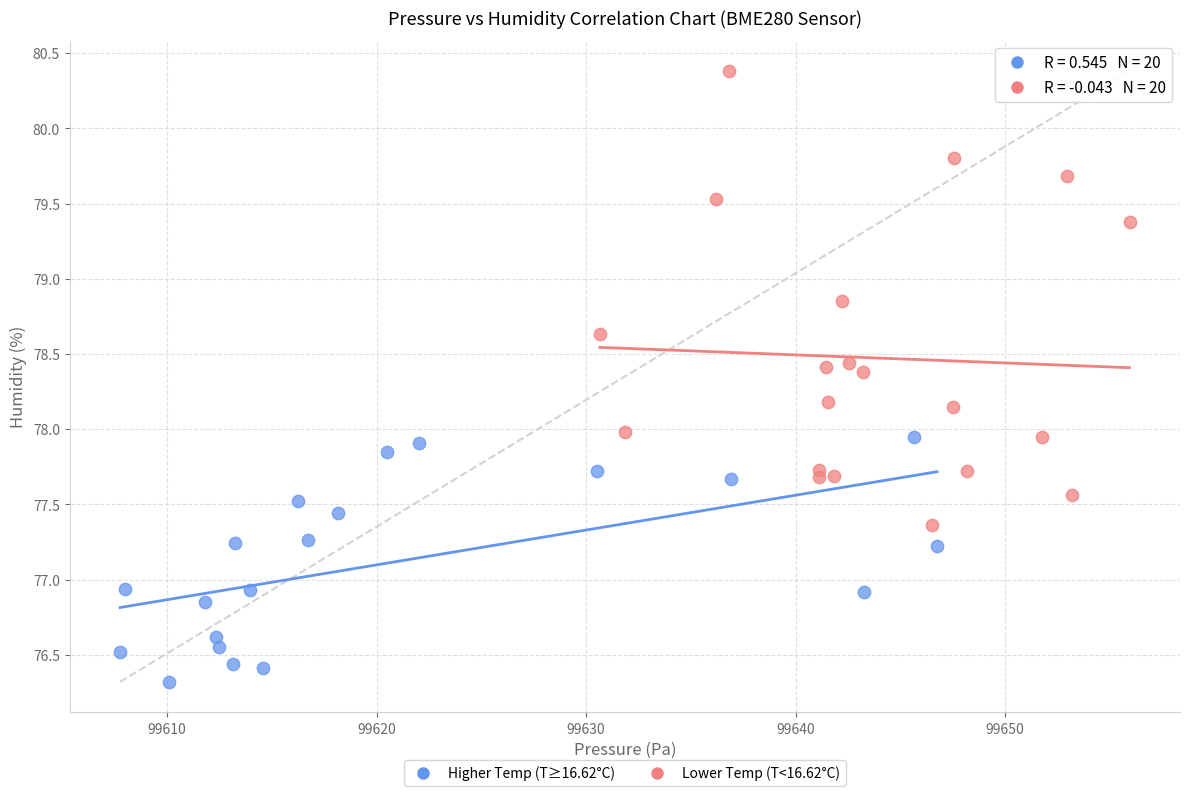

Which series reaches the maximum Y coordinate?

Lower Temp (T<16.62°C)